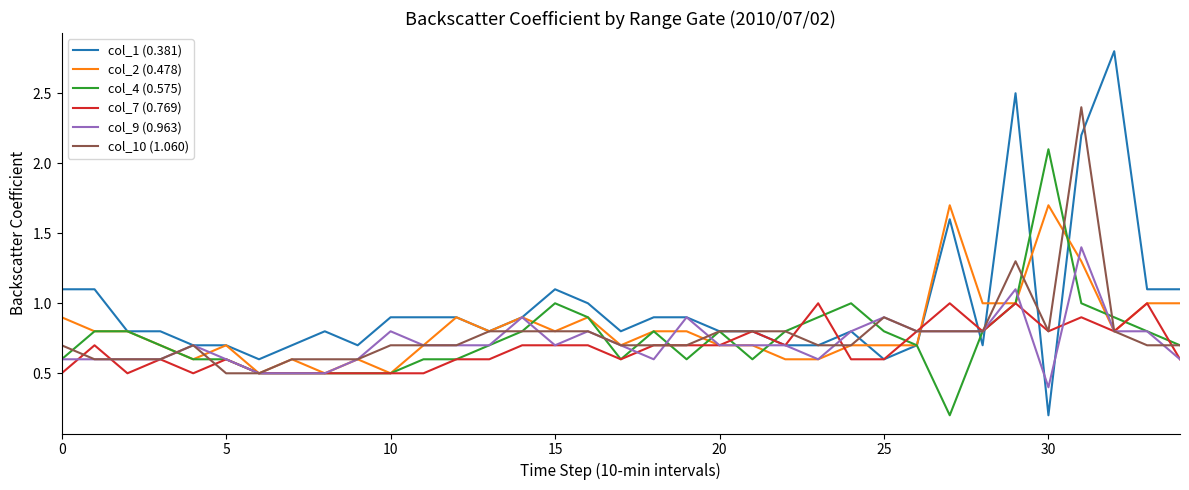

How many categories are shown in the chart?

35